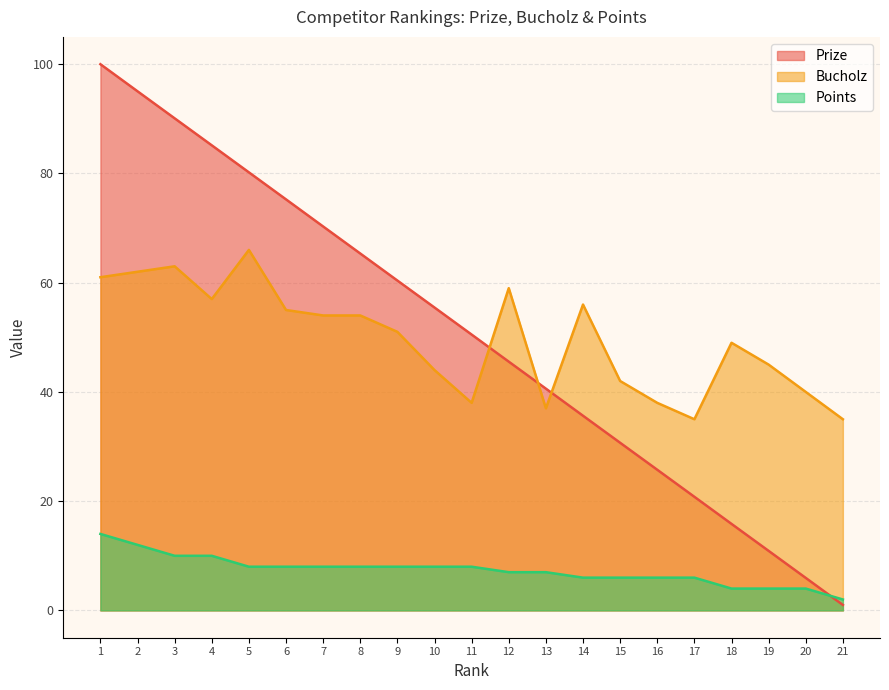

Reading left to right, extract all data points from this chart.

Prize: 1=100.0	2=95.0	3=90.1	4=85.2	5=80.2	6=75.2	7=70.3	8=65.3	9=60.4	10=55.5	11=50.5	12=45.5	13=40.6	14=35.6	15=30.7	16=25.8	17=20.8	18=15.8	19=10.9	20=6.0	21=1.0
Bucholz: 1=61.0	2=62.0	3=63.0	4=57.0	5=66.0	6=55.0	7=54.0	8=54.0	9=51.0	10=44.0	11=38.0	12=59.0	13=37.0	14=56.0	15=42.0	16=38.0	17=35.0	18=49.0	19=45.0	20=40.0	21=35.0
Points: 1=14.0	2=12.0	3=10.0	4=10.0	5=8.0	6=8.0	7=8.0	8=8.0	9=8.0	10=8.0	11=8.0	12=7.0	13=7.0	14=6.0	15=6.0	16=6.0	17=6.0	18=4.0	19=4.0	20=4.0	21=2.0